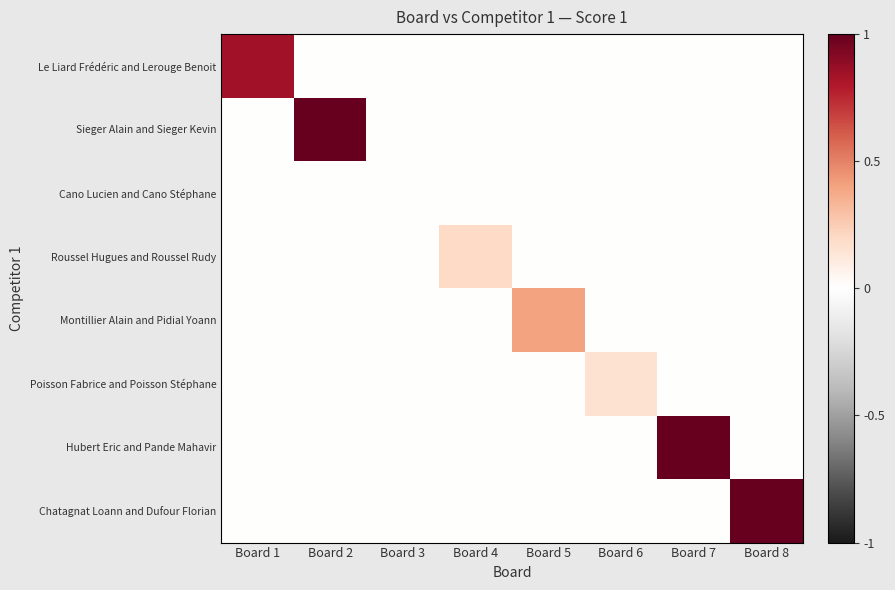

Reading left to right, list all the values displayed in this chart.

Le Liard Frédéric and Lerouge Benoit: Board 1=0.8	Board 2=0.0	Board 3=0.0	Board 4=0.0	Board 5=0.0	Board 6=0.0	Board 7=0.0	Board 8=0.0
Sieger Alain and Sieger Kevin: Board 1=0.0	Board 2=1.0	Board 3=0.0	Board 4=0.0	Board 5=0.0	Board 6=0.0	Board 7=0.0	Board 8=0.0
Cano Lucien and Cano Stéphane: Board 1=0.0	Board 2=0.0	Board 3=0.0	Board 4=0.0	Board 5=0.0	Board 6=0.0	Board 7=0.0	Board 8=0.0
Roussel Hugues and Roussel Rudy: Board 1=0.0	Board 2=0.0	Board 3=0.0	Board 4=0.2	Board 5=0.0	Board 6=0.0	Board 7=0.0	Board 8=0.0
Montillier Alain and Pidial Yoann: Board 1=0.0	Board 2=0.0	Board 3=0.0	Board 4=0.0	Board 5=0.4	Board 6=0.0	Board 7=0.0	Board 8=0.0
Poisson Fabrice and Poisson Stéphane: Board 1=0.0	Board 2=0.0	Board 3=0.0	Board 4=0.0	Board 5=0.0	Board 6=0.2	Board 7=0.0	Board 8=0.0
Hubert Eric and Pande Mahavir: Board 1=0.0	Board 2=0.0	Board 3=0.0	Board 4=0.0	Board 5=0.0	Board 6=0.0	Board 7=1.0	Board 8=0.0
Chatagnat Loann and Dufour Florian: Board 1=0.0	Board 2=0.0	Board 3=0.0	Board 4=0.0	Board 5=0.0	Board 6=0.0	Board 7=0.0	Board 8=1.0